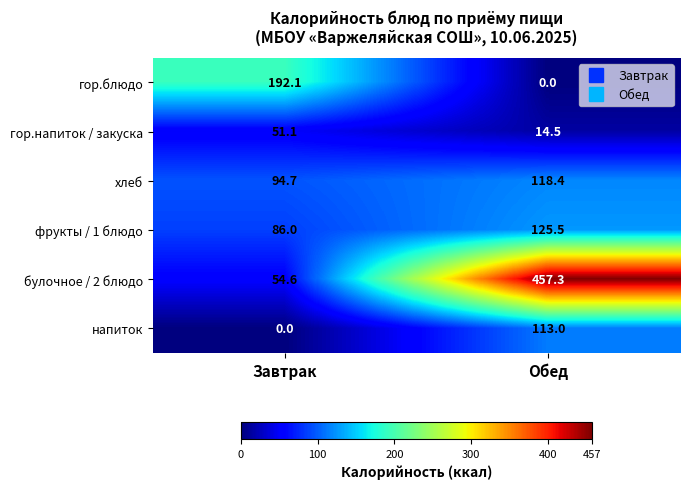

What is the sum of the напиток values at Обед and Завтрак?

113.0